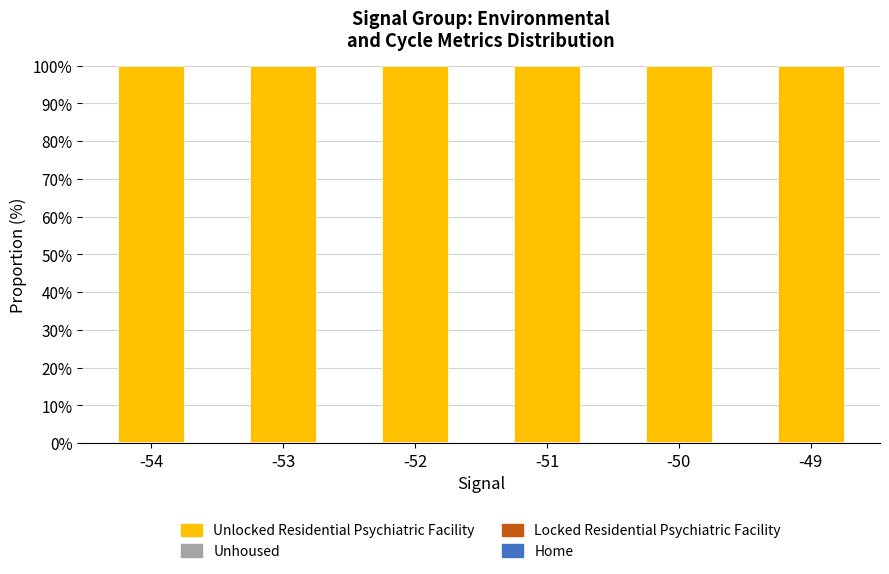

How many categories are shown in the chart?

6